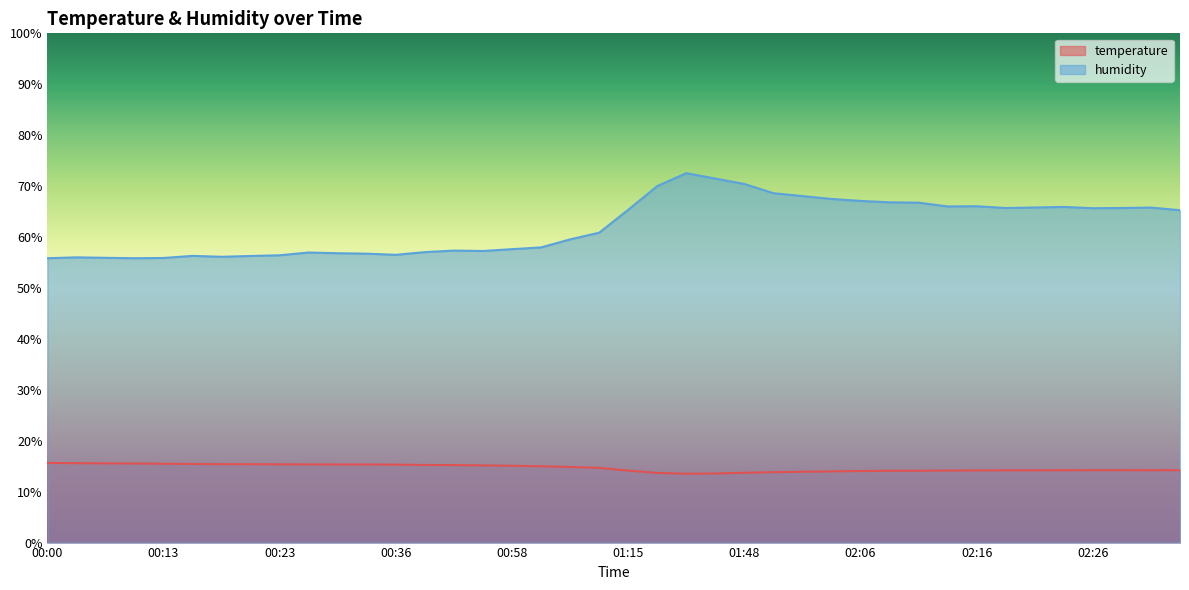

At which category is the sum across all series the highest?

01:37